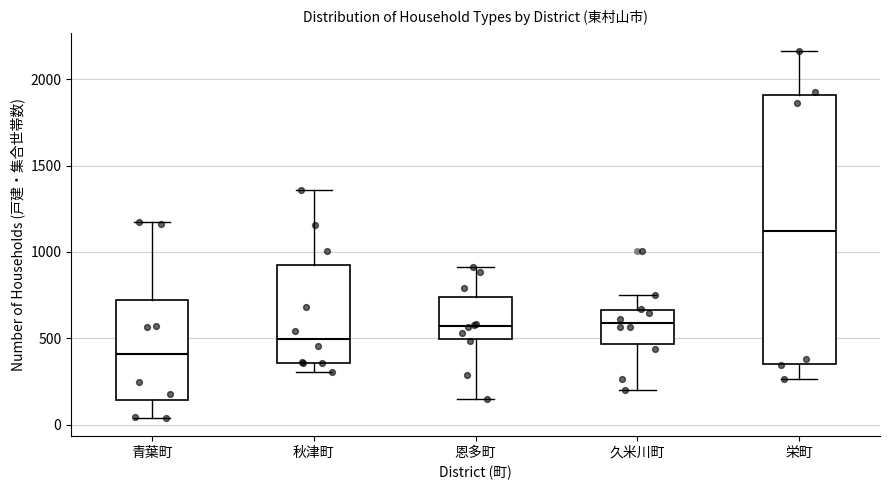

Where does the upper whisker of the box for 栄町 end on the y-axis? The values are not printed on the chart, so give them approximately, as read against the axis.

2150